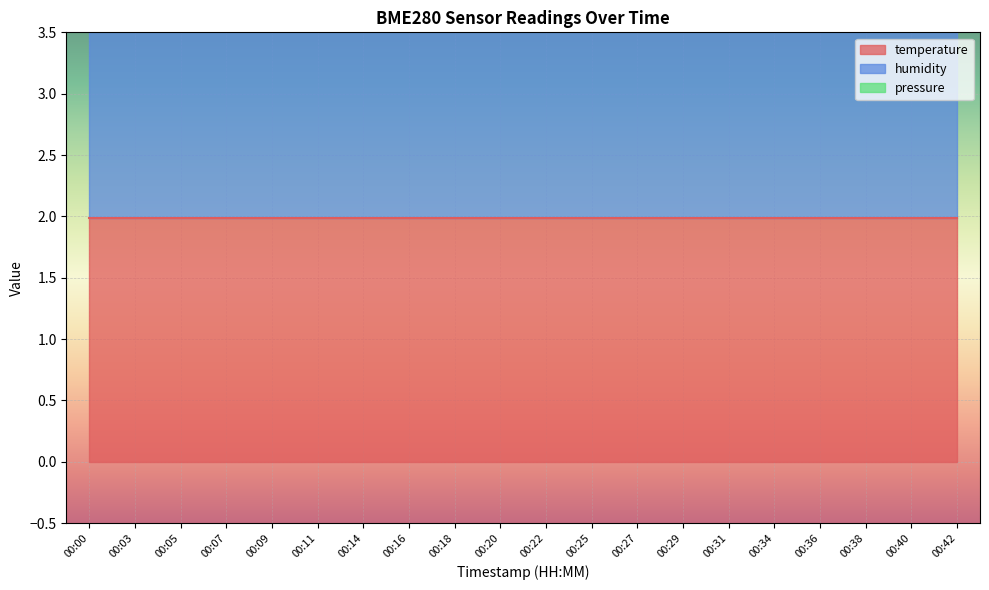

True or false: temperature and pressure cross at least once.

False